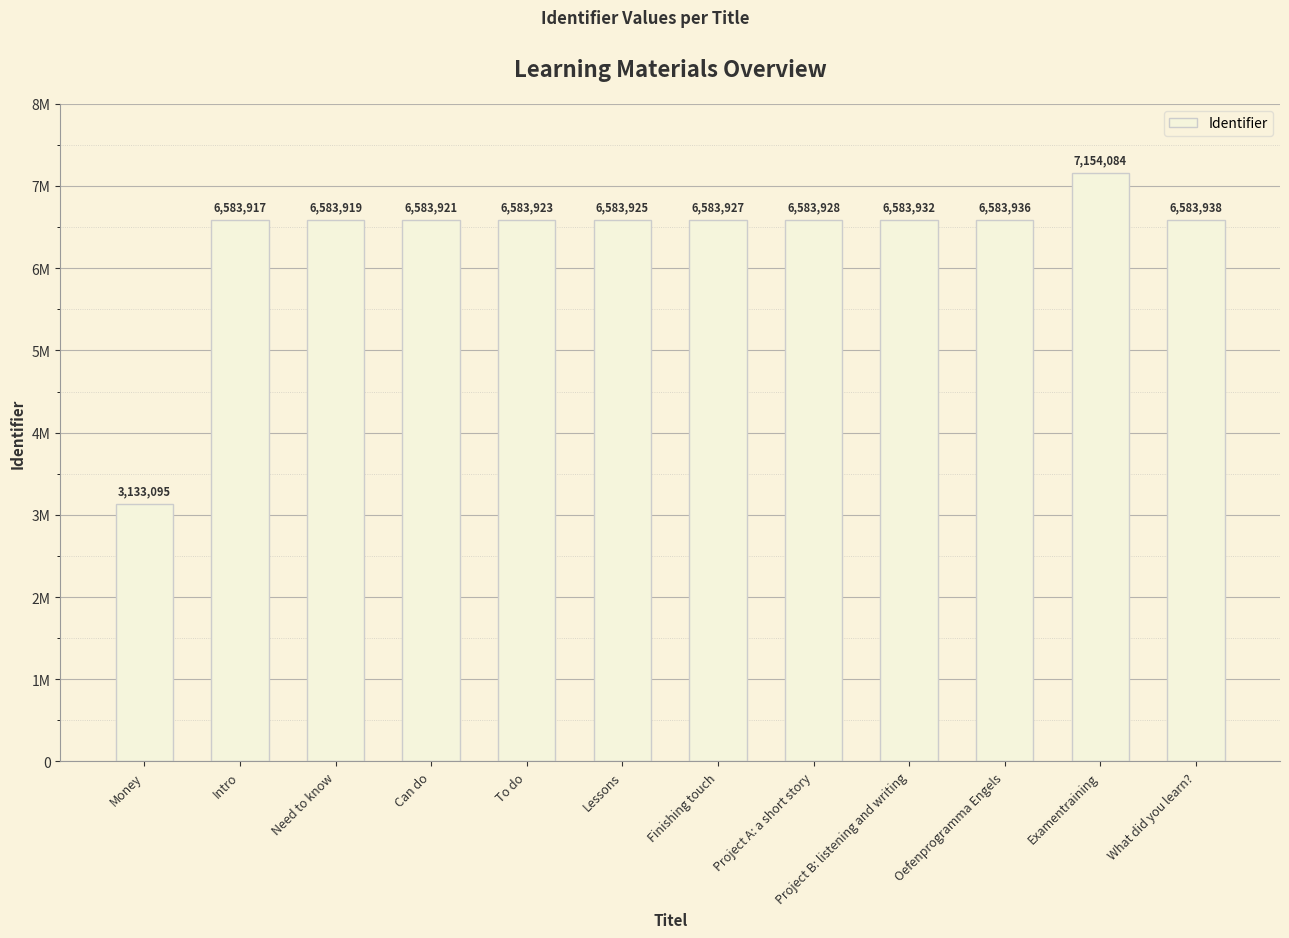

Does the chart contain any negative values?

No